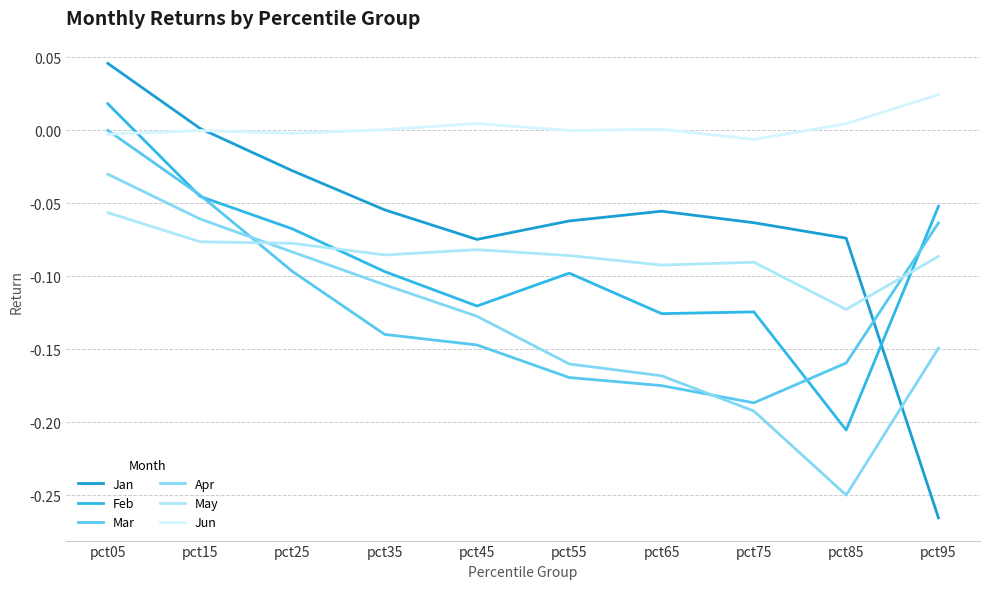

True or false: Jun has more than 2 points higher than both neighbors.

True